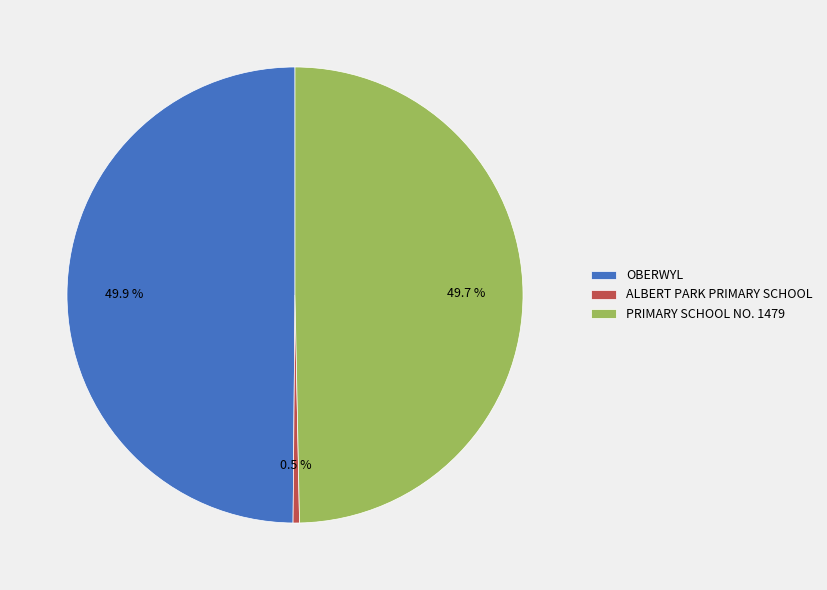

Which has a higher value, ALBERT PARK PRIMARY SCHOOL or OBERWYL?

OBERWYL